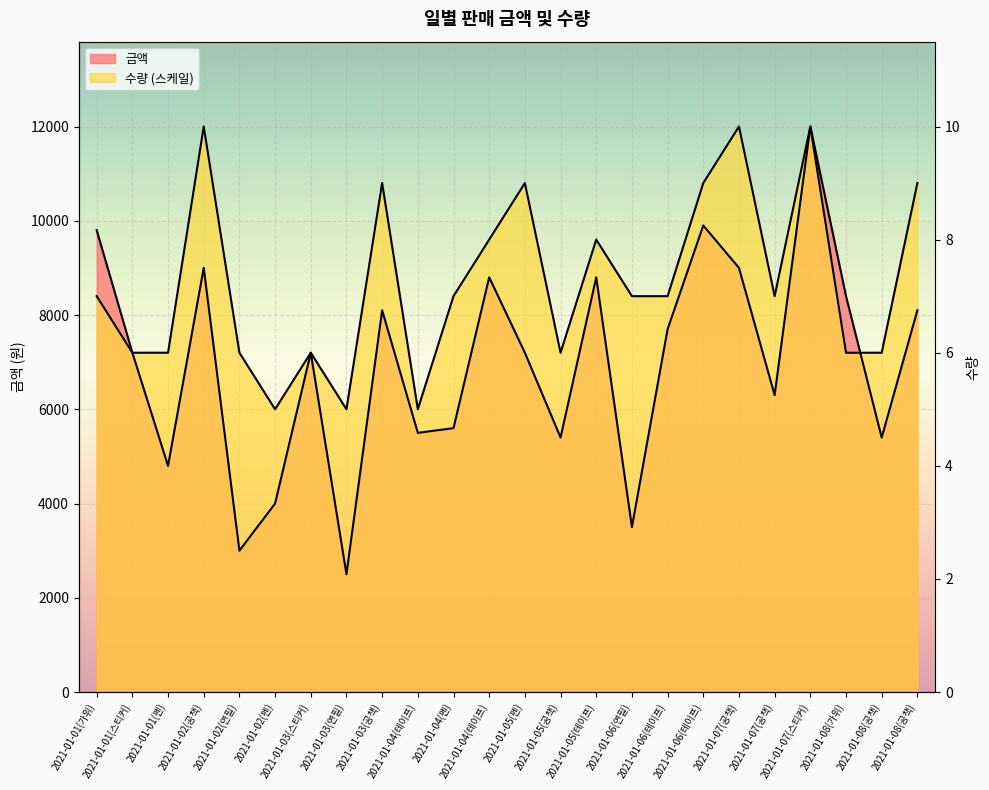

True or false: the data has more than 0 interior local peaks.

True